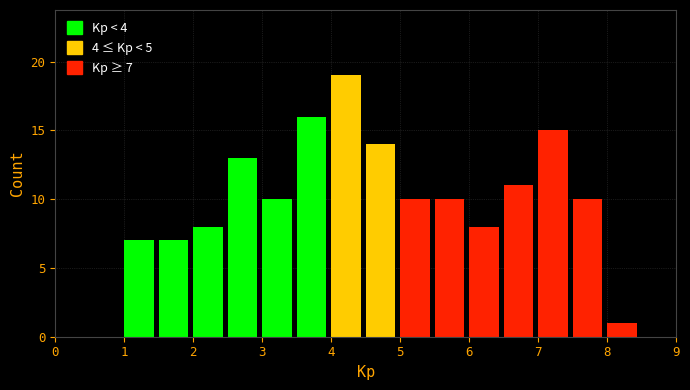

Over which range of the x-axis is the bar tallest?

4.0 to 4.5